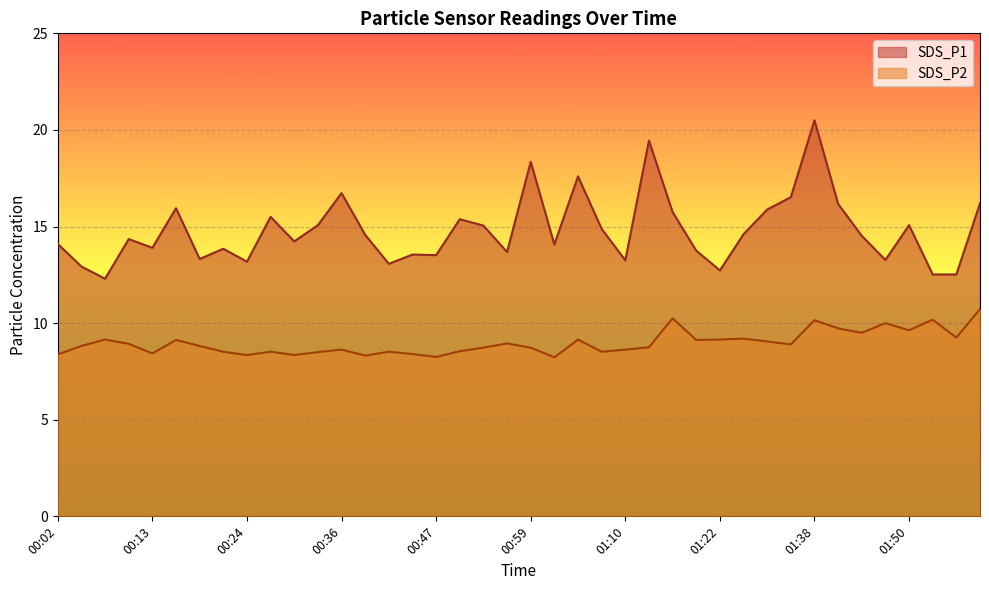

Reading right to left, transcribe all the data shown in this chart.

SDS_P1: 01:58=16.2	01:55=12.5	01:53=12.5	01:50=15.1	01:47=13.3	01:44=14.5	01:41=16.2	01:38=20.5	01:35=16.5	01:29=15.9	01:25=14.6	01:22=12.7	01:19=13.8	01:16=15.8	01:13=19.4	01:10=13.2	01:07=14.9	01:04=17.6	01:01=14.1	00:59=18.4	00:56=13.7	00:53=15.1	00:50=15.4	00:47=13.5	00:44=13.6	00:41=13.1	00:39=14.6	00:36=16.7	00:33=15.1	00:30=14.2	00:27=15.5	00:24=13.2	00:22=13.8	00:19=13.3	00:16=15.9	00:13=13.9	00:10=14.3	00:07=12.3	00:05=12.9	00:02=14.1
SDS_P2: 01:58=10.7	01:55=9.2	01:53=10.2	01:50=9.6	01:47=10.0	01:44=9.5	01:41=9.7	01:38=10.2	01:35=8.9	01:29=9.1	01:25=9.2	01:22=9.2	01:19=9.1	01:16=10.2	01:13=8.8	01:10=8.6	01:07=8.5	01:04=9.2	01:01=8.2	00:59=8.7	00:56=8.9	00:53=8.7	00:50=8.6	00:47=8.2	00:44=8.4	00:41=8.5	00:39=8.3	00:36=8.6	00:33=8.5	00:30=8.3	00:27=8.5	00:24=8.3	00:22=8.5	00:19=8.8	00:16=9.1	00:13=8.4	00:10=8.9	00:07=9.2	00:05=8.8	00:02=8.4